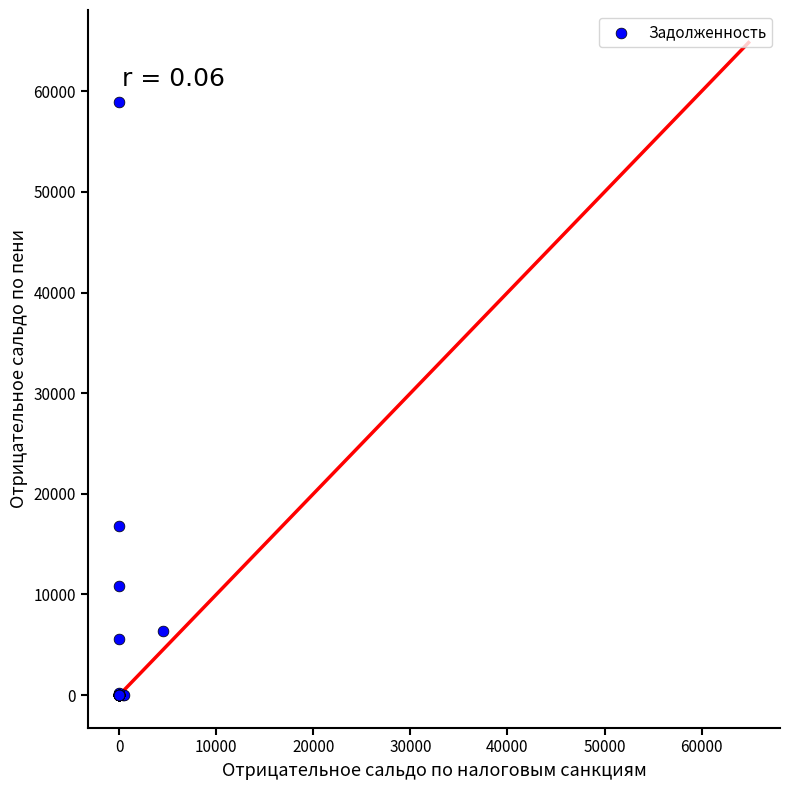

What Y value in the scatter plot is closest to 29471?

16816.2